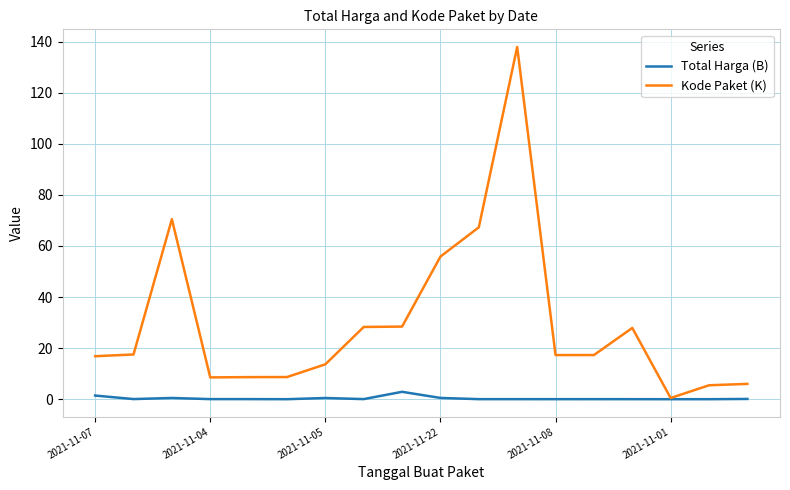

Rank the series by their maximum value, from lowest to highest.

Total Harga (B), Kode Paket (K)